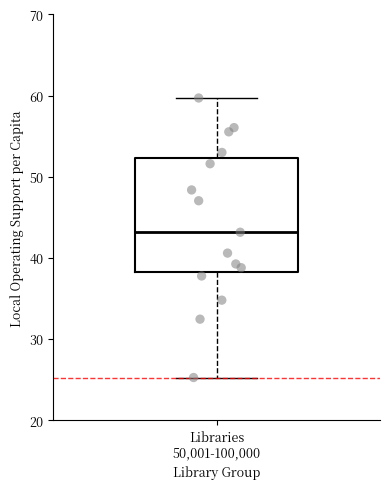

Transcribe this box plot: give where the median line is, the range the box spans, and where the two whiskers end, as read against the y-axis. The values are not printed on the chart, so give them approximately, as read against the axis.

median 43, box 38 to 52, whiskers 25 to 60